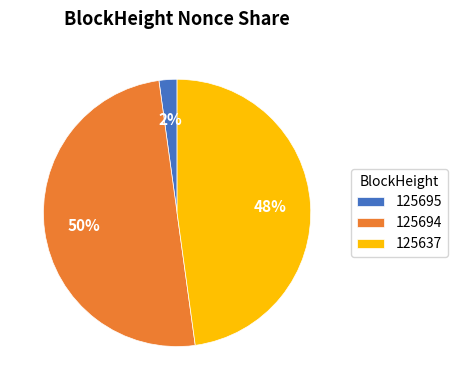

Is 125695 the majority of the pie?

No